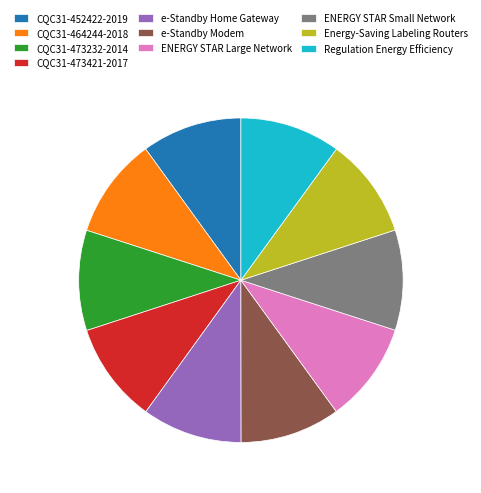

What is the ratio of the value at CQC31-473421-2017 to the value at Regulation Energy Efficiency?

1.0